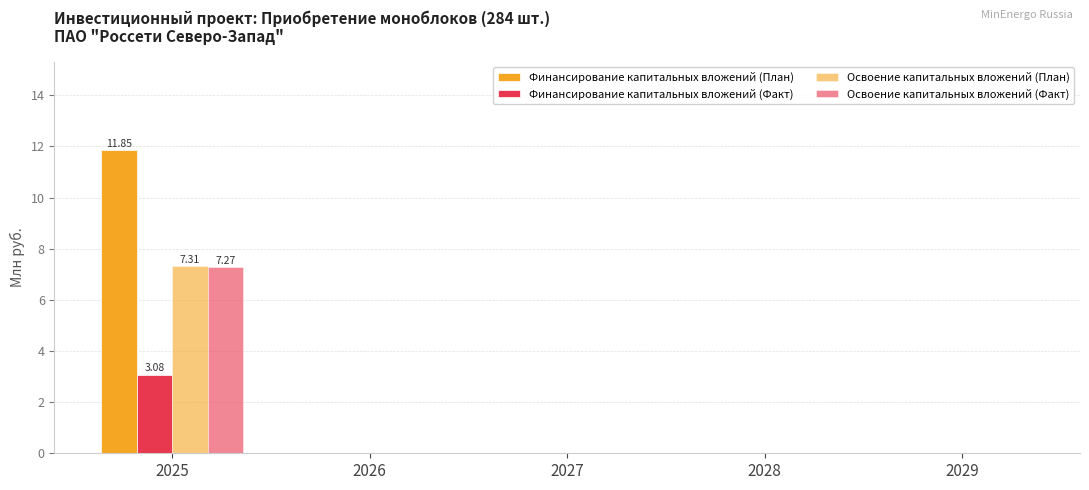

At which category is the sum across all series the highest?

2025